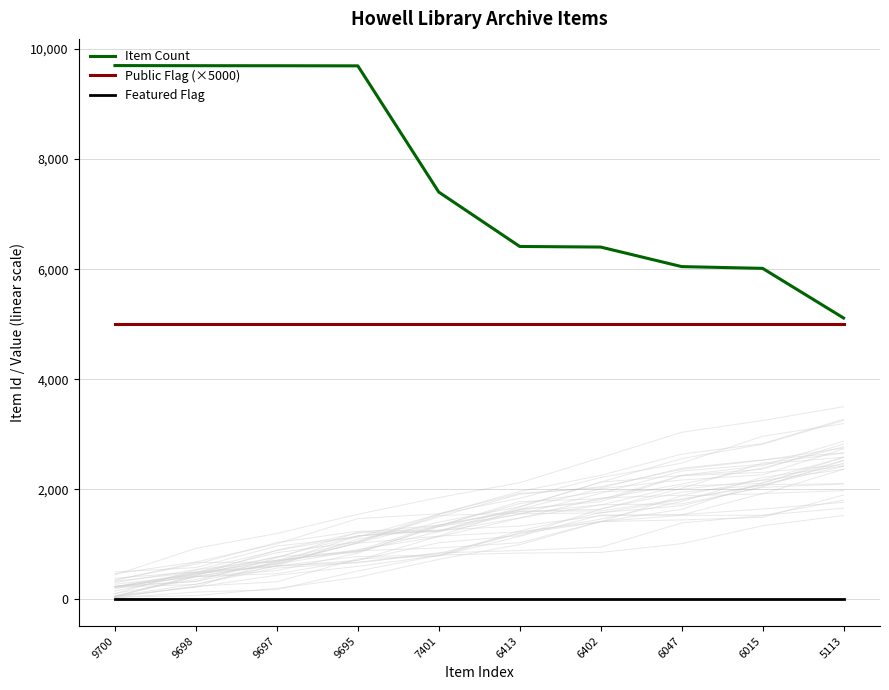

True or false: Item Count and Featured Flag intersect in this chart.

False